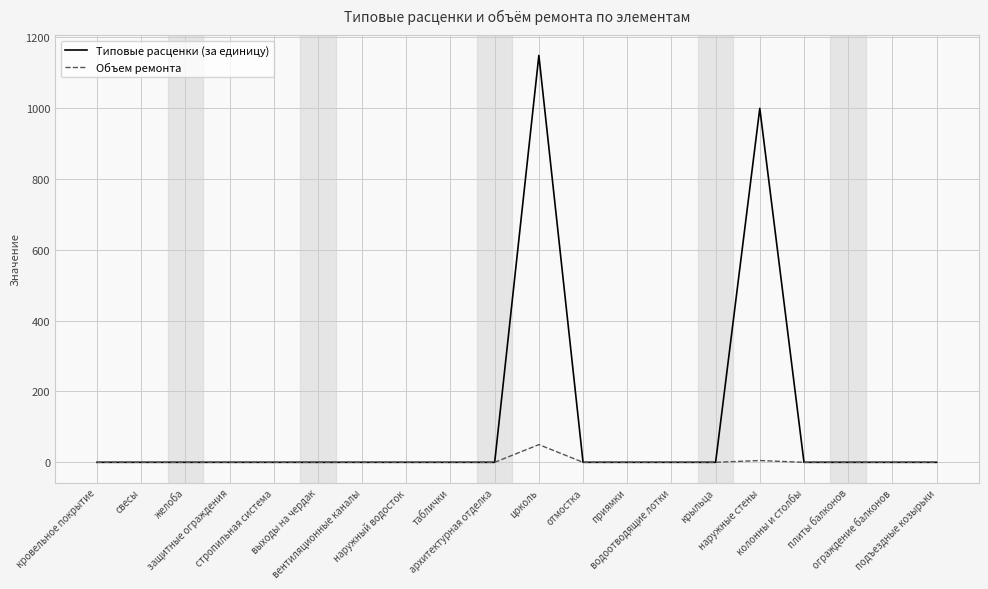

Is this an area chart (filled region under the line)?

No